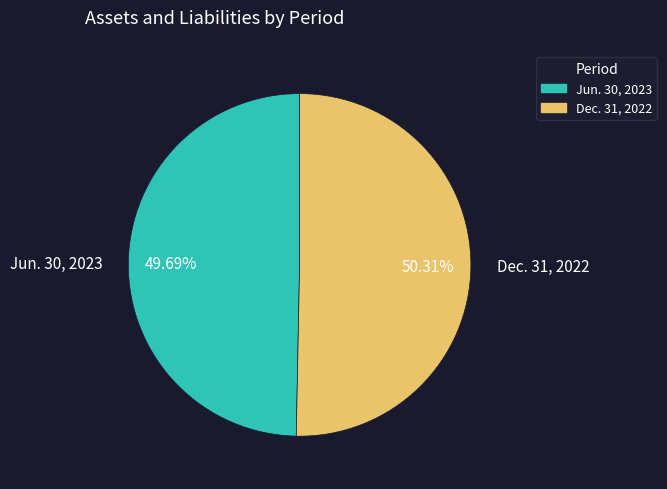

Between Dec. 31, 2022 and Jun. 30, 2023, which is larger?

Dec. 31, 2022